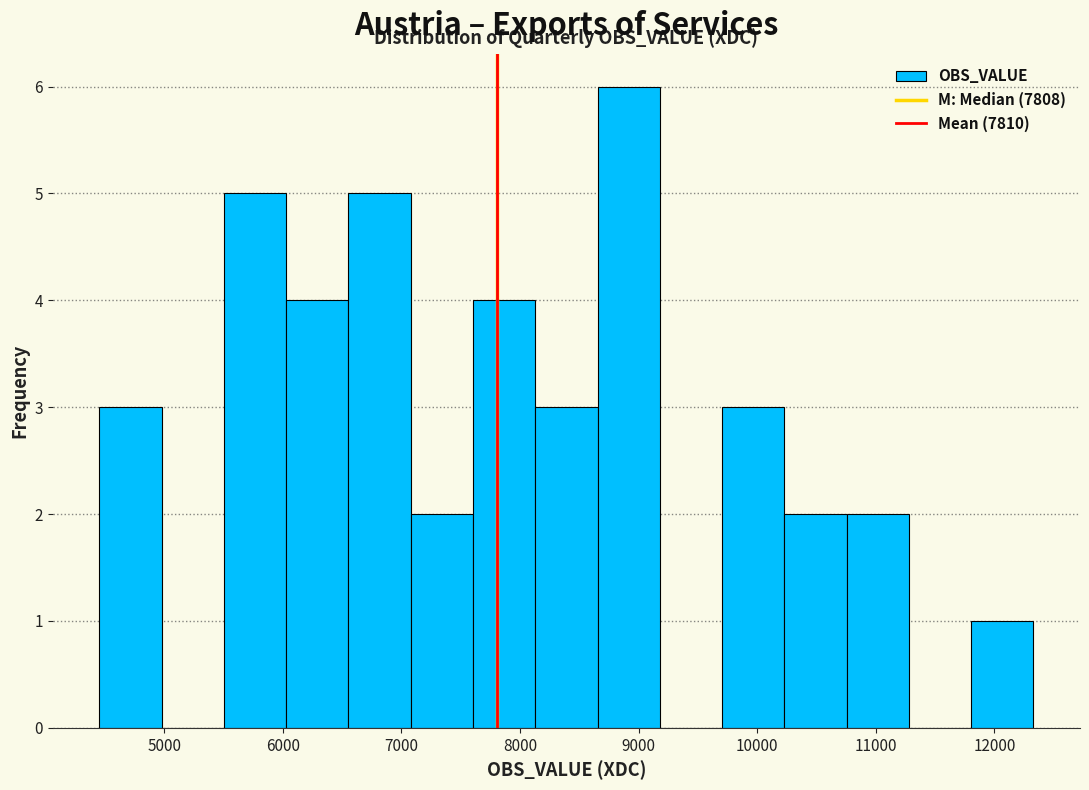

Reading left to right, list every bar in this chart as the range it spans on the x-axis followed by its height. Neither the bar edges nor the heights are printed on the chart, so give them approximately, as read against the axes.

4500 to 5000: 3
5000 to 5500: 0
5500 to 6000: 5
6000 to 6600: 4
6600 to 7100: 5
7100 to 7600: 2
7600 to 8100: 4
8100 to 8700: 3
8700 to 9200: 6
9200 to 9700: 0
9700 to 10200: 3
10200 to 10800: 2
10800 to 11300: 2
11300 to 11800: 0
11800 to 12300: 1